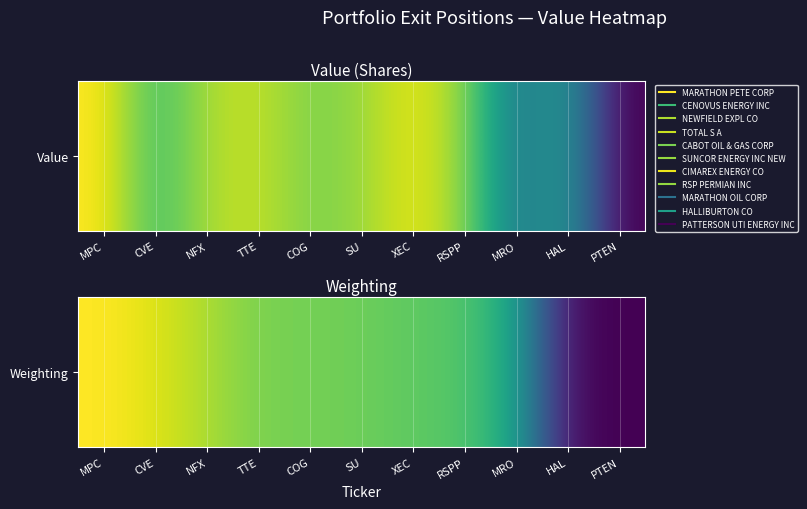

True or false: the data shows -12.5 at HAL.

True